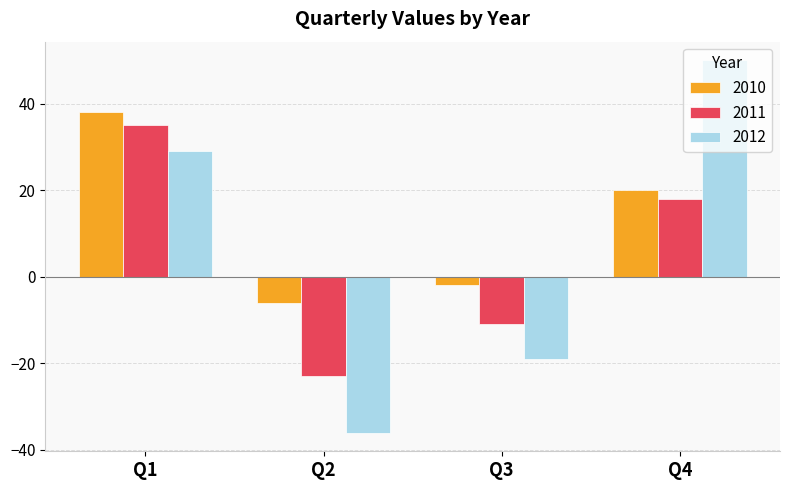

Which series has the largest total across all categories?

2010